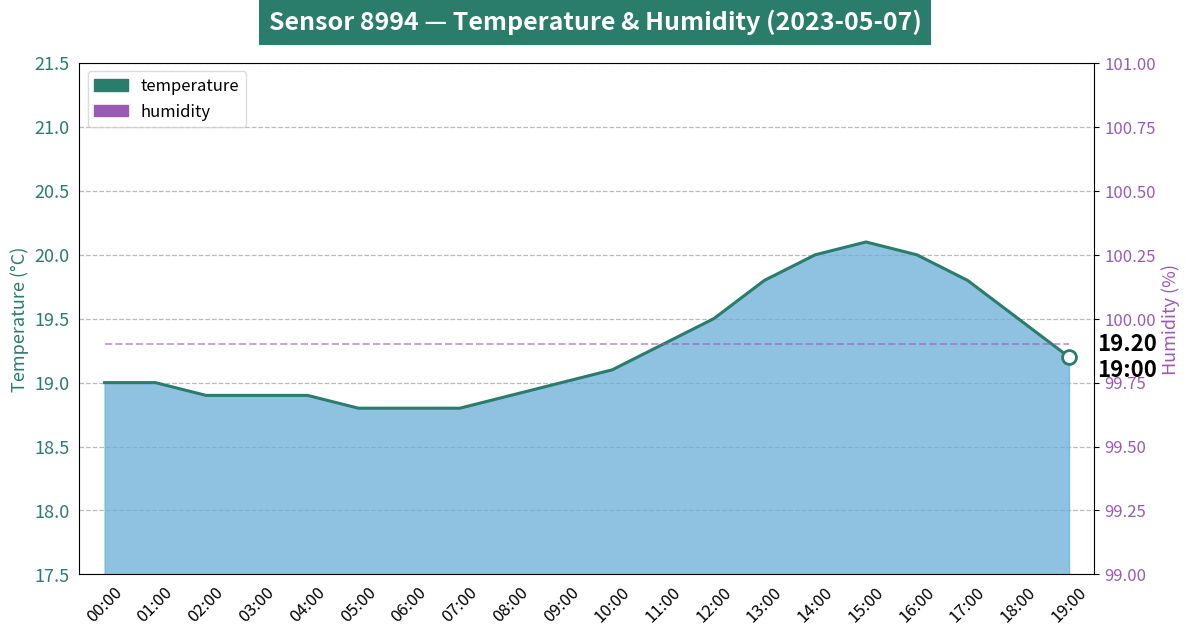

The humidity series shows 31.4 at 16:00. True or false?

False